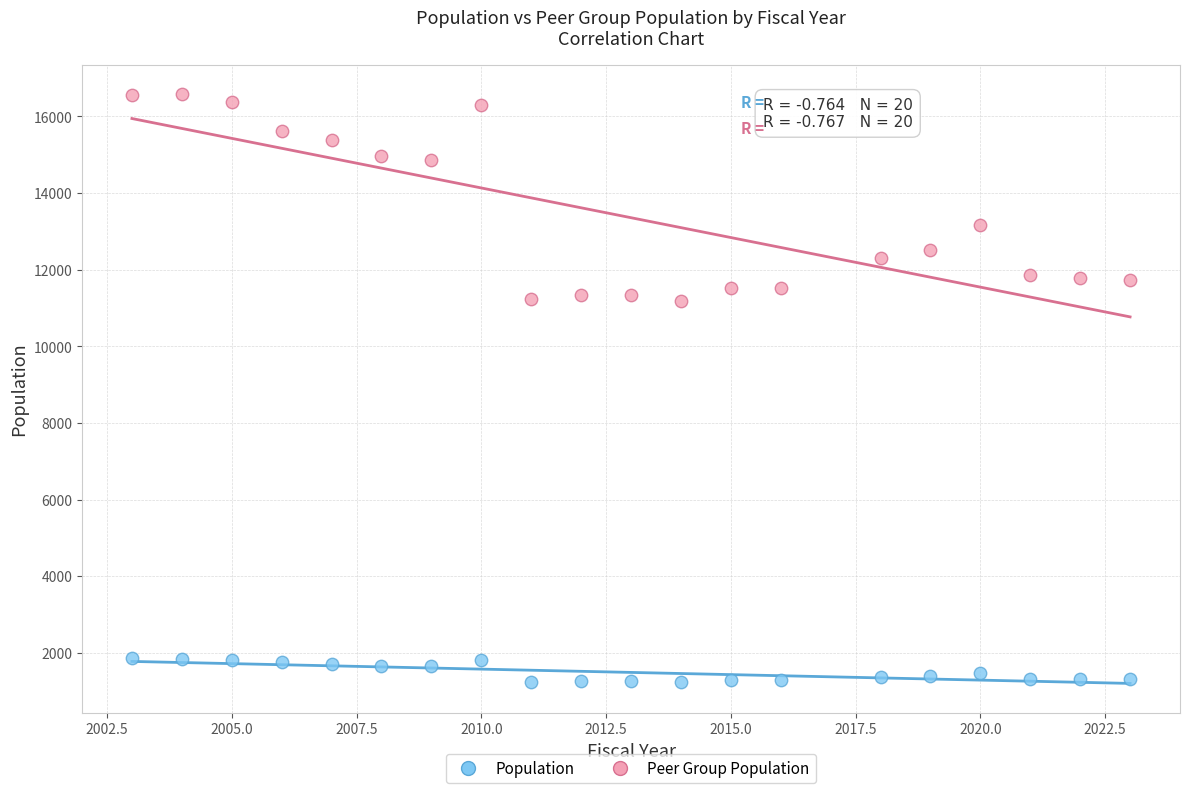

In the Peer Group Population series, what Y value is closest to 13879?

13169